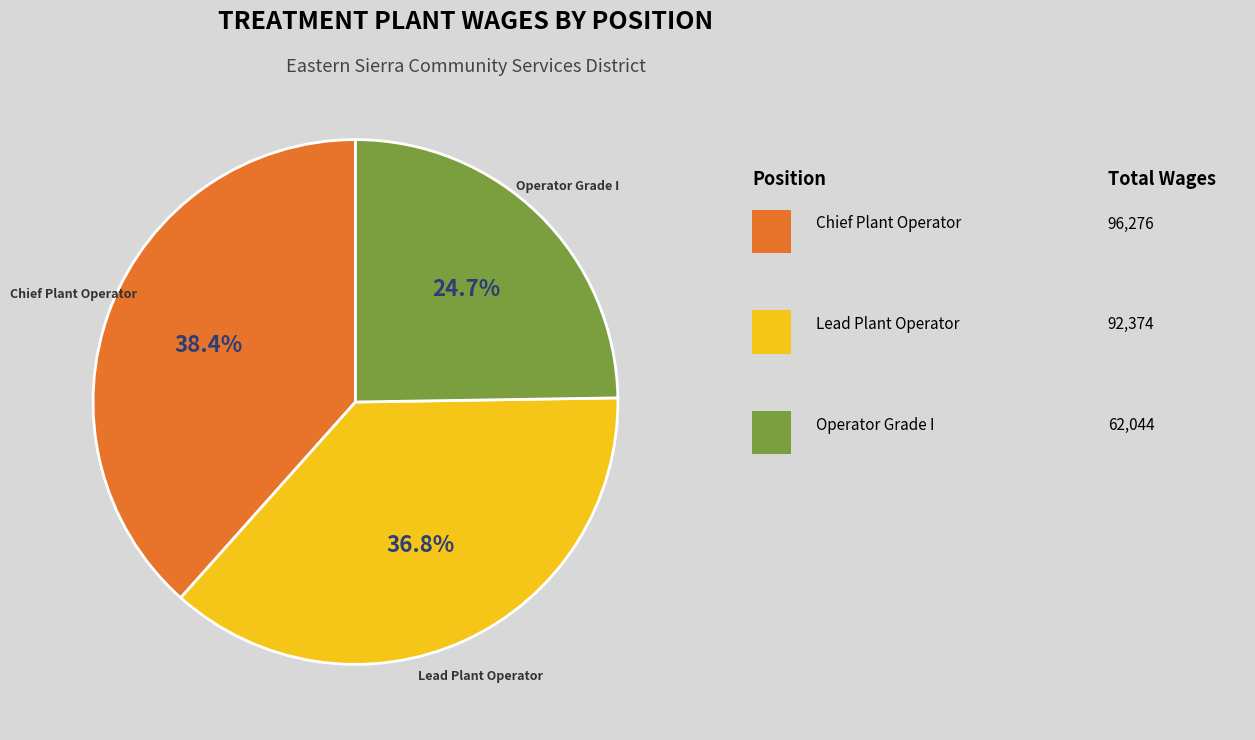

Is there any slice that represents more than half of the pie?

No